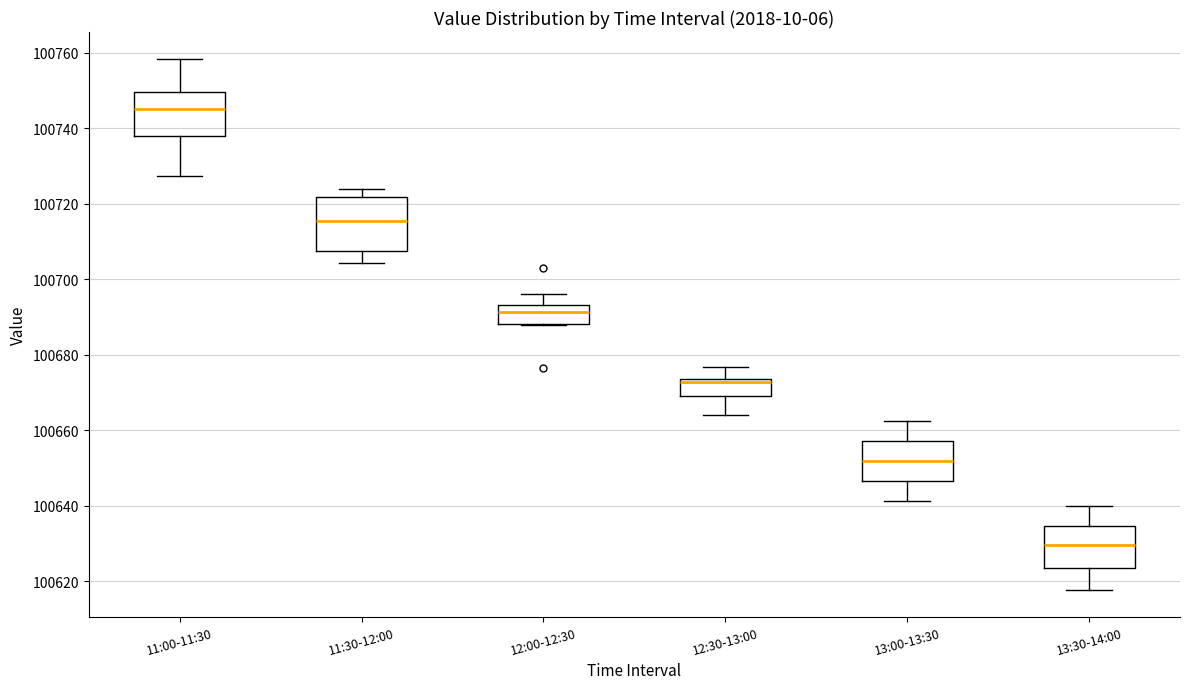

Where is the lower edge of the box for 12:00-12:30 on the y-axis? The values are not printed on the chart, so give them approximately, as read against the axis.

100688